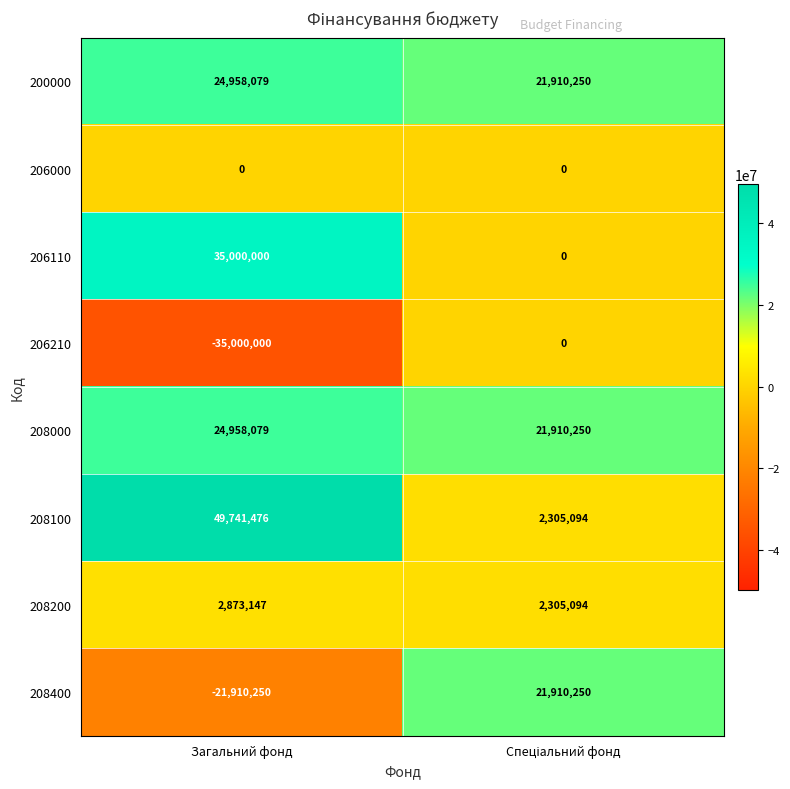

What is the total value across all series at Загальний фонд?

80620531